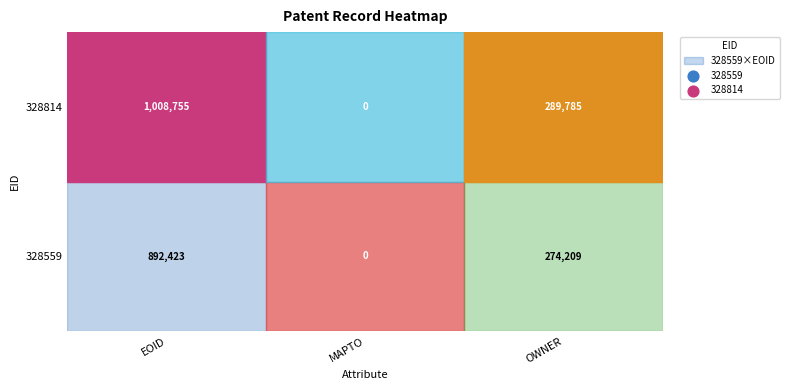

What is the difference between the second highest and minimum values in the 328559 series?

274209